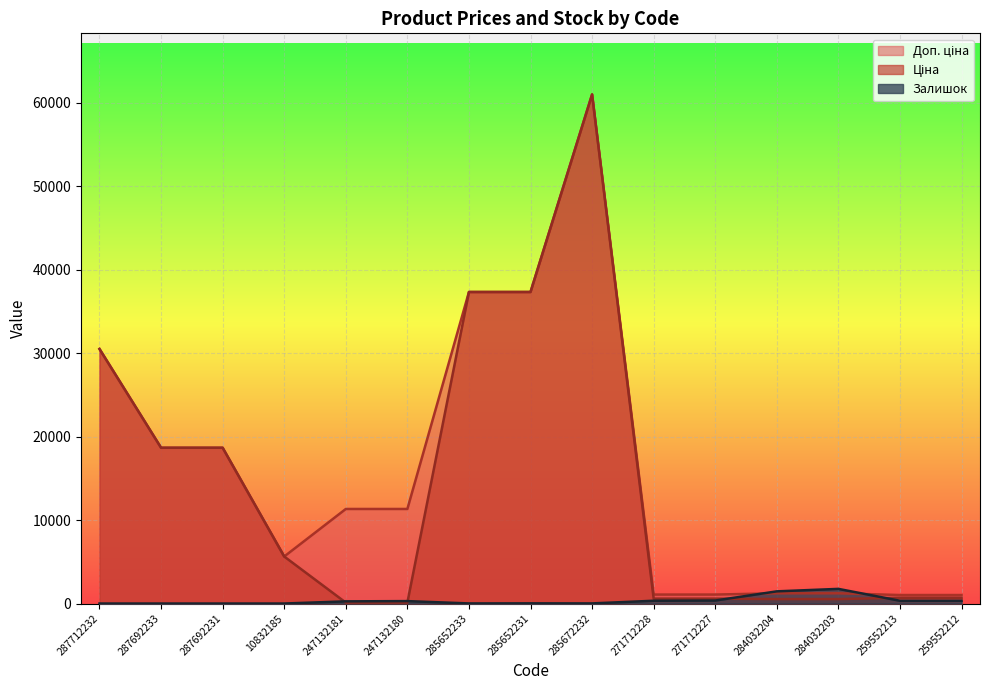

What are all the series names shown in the legend?

Ціна, Доп. ціна, Залишок